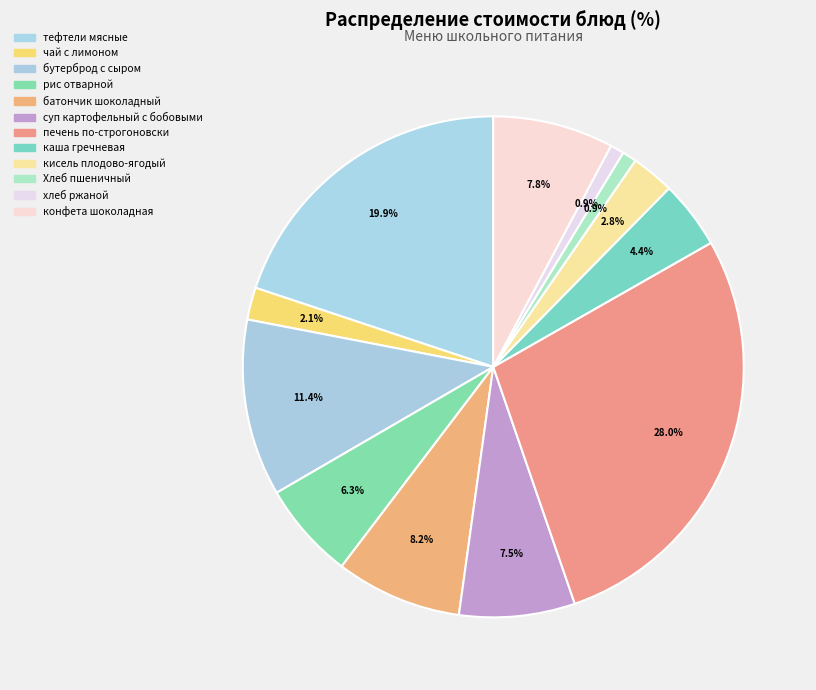

Is it true that кисель плодово-ягодый is 3% of the pie?

True